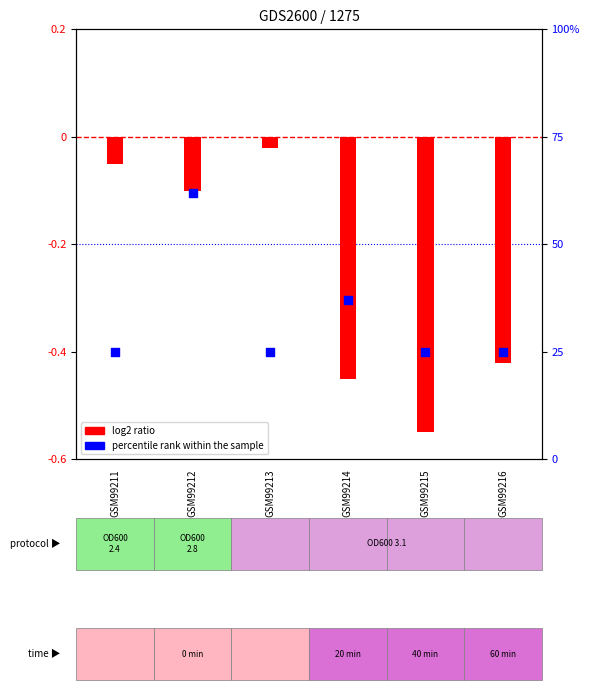

Which series has the largest Y range (max minus min)?

percentile rank within the sample